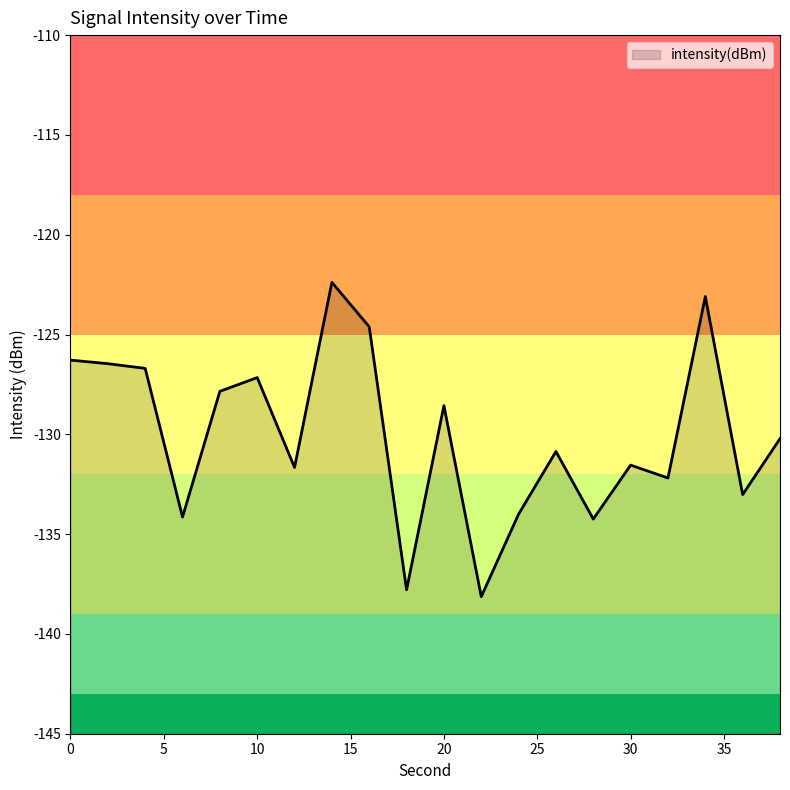

At which category does the data reach its first local valley?

6